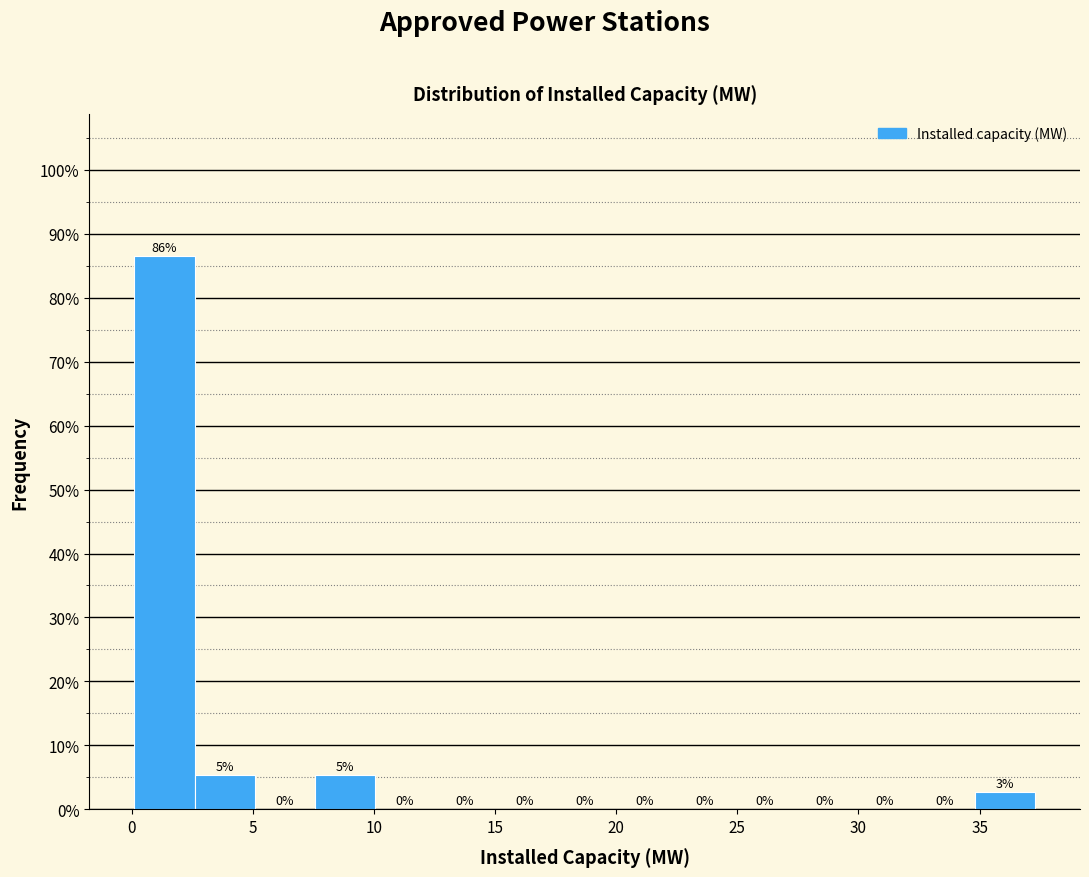

Over which range of the x-axis is the bar tallest?

0.0 to 2.5